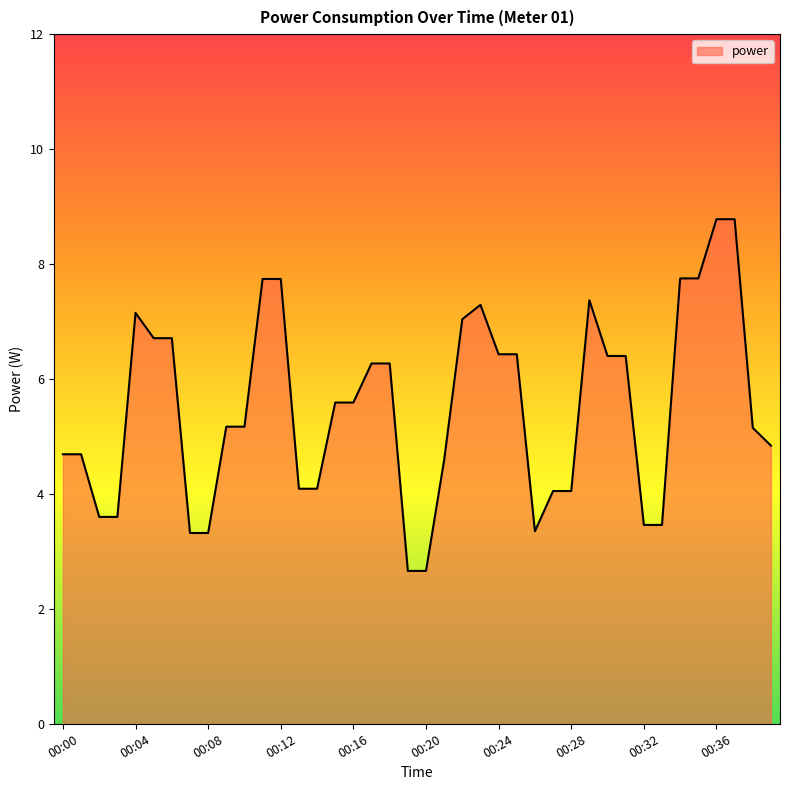

How many values exceed 5?

23